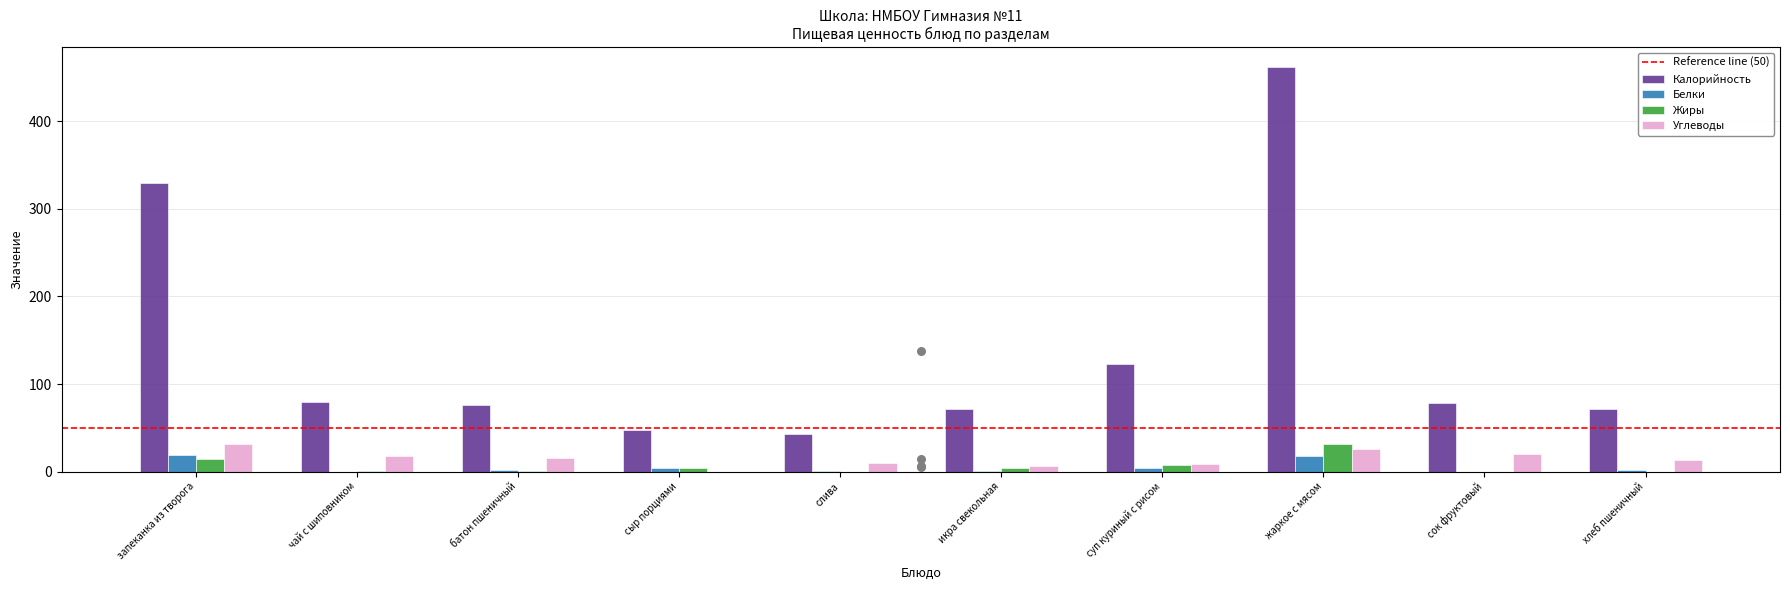

What are all the series names shown in the legend?

Калорийность, Белки, Жиры, Углеводы